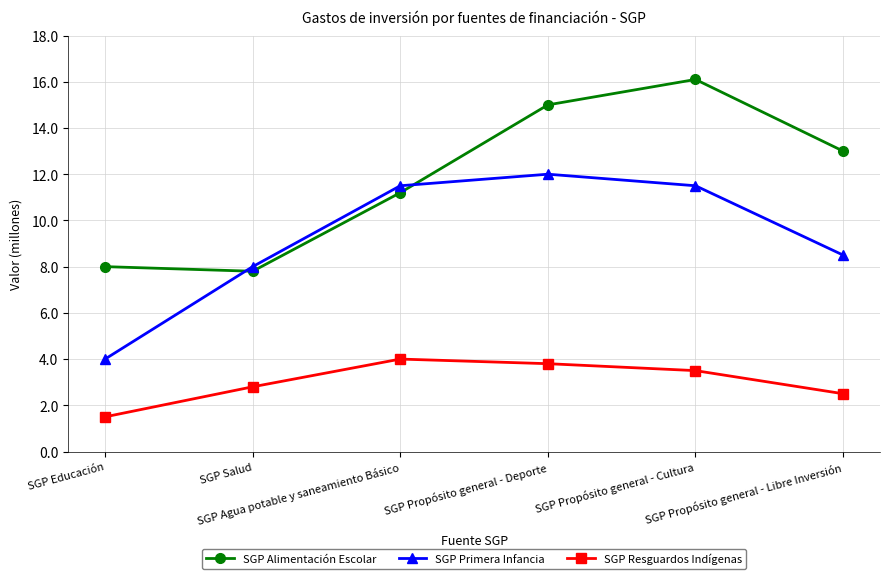

What is the maximum value shown in the chart?

16.1